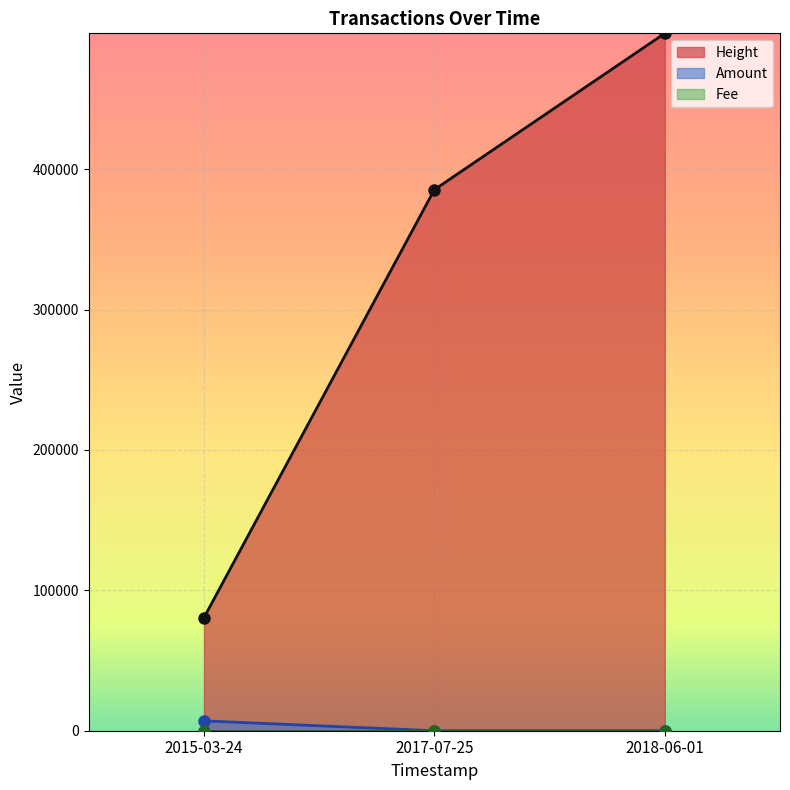

Is the value of Height at 2018-06-01 greater than the value of Amount at 2018-06-01?

Yes